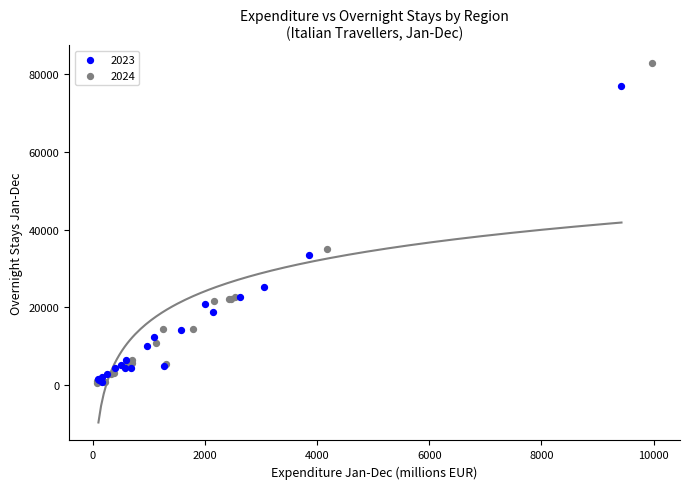

Which series has the widest spread of Y values?

2024